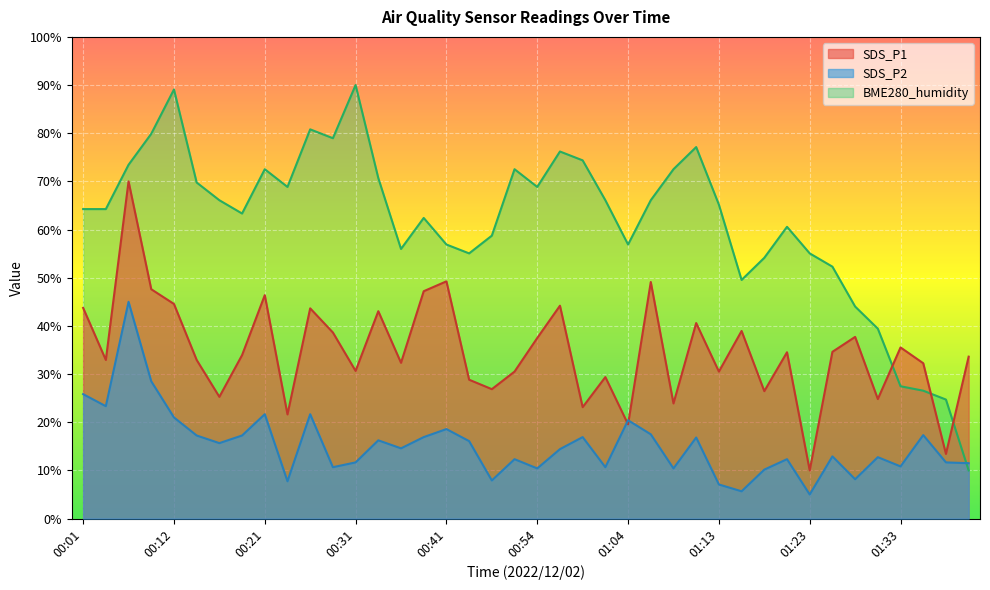

What value does the SDS_P2 series have at 00:04?

23.3